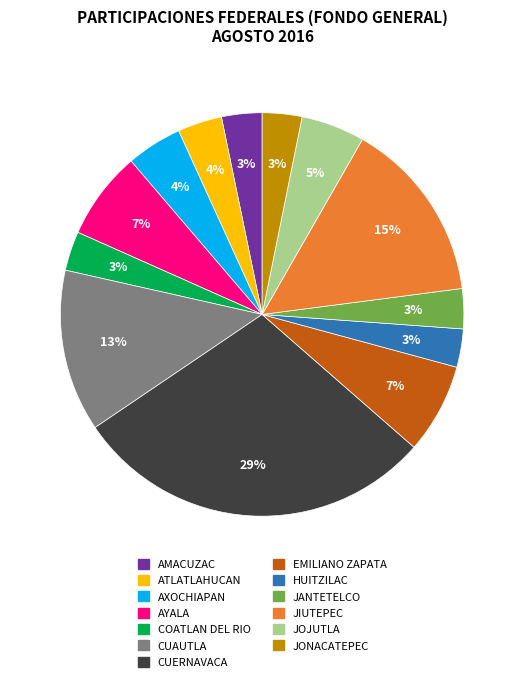

Between JOJUTLA and ATLATLAHUCAN, which is larger?

JOJUTLA